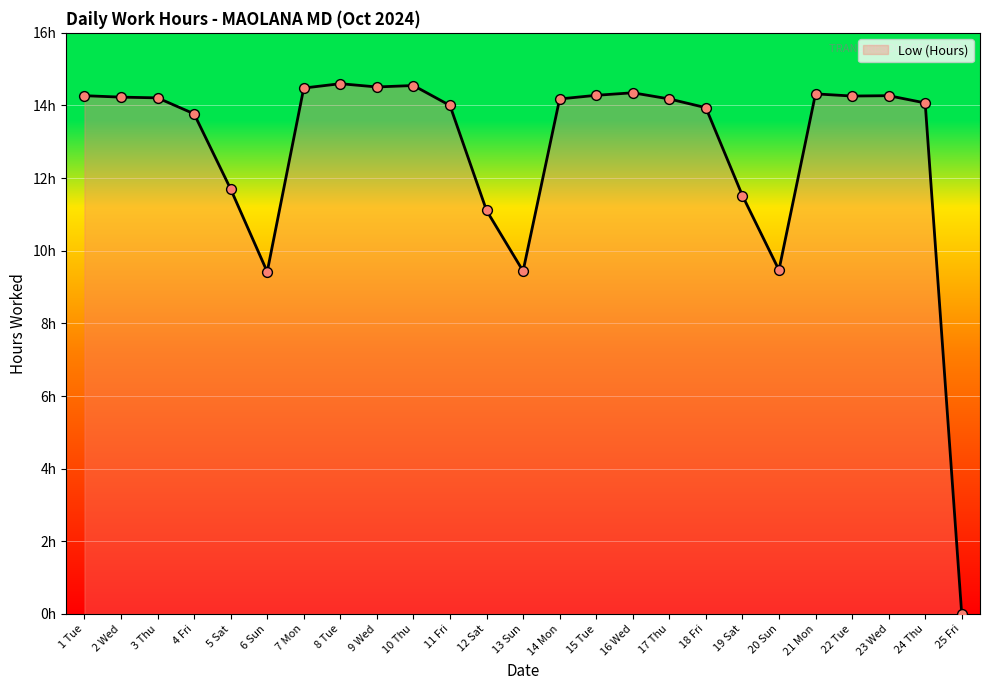

What is the ratio of the value at 15 Tue to the value at 20 Sun?

1.5